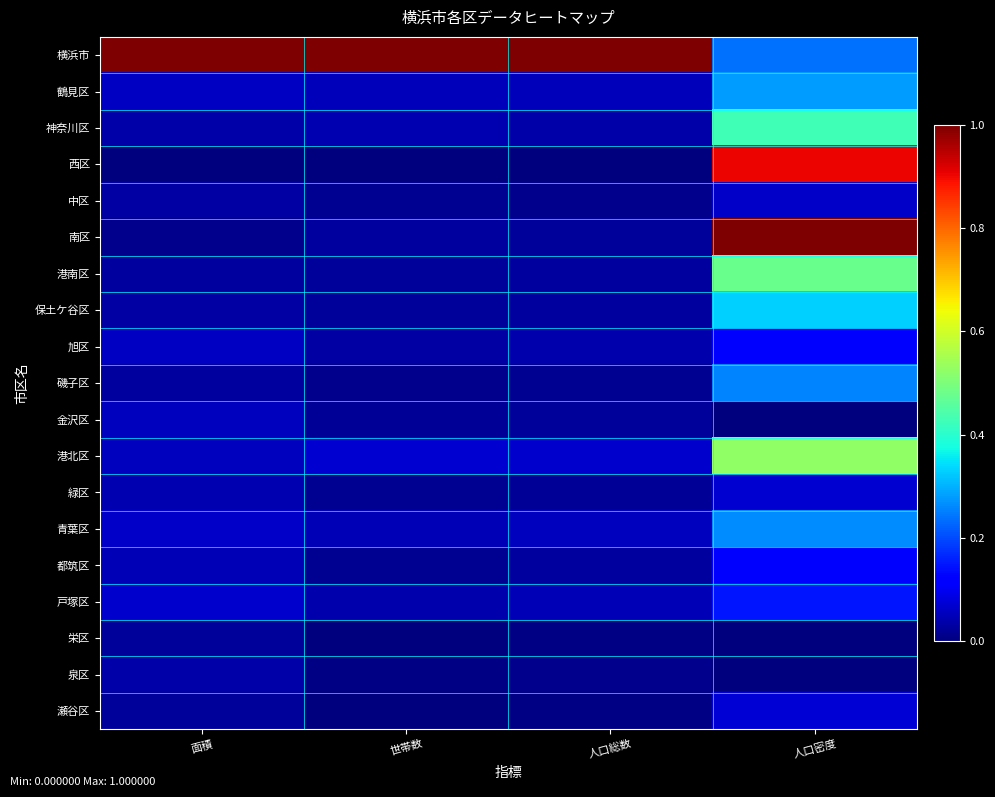

At 世帯数, list the series in order from largest to smallest.

横浜市, 港北区, 鶴見区, 青葉区, 神奈川区, 戸塚区, 旭区, 南区, 保土ケ谷区, 港南区, 金沢区, 都筑区, 中区, 緑区, 磯子区, 泉区, 西区, 栄区, 瀬谷区